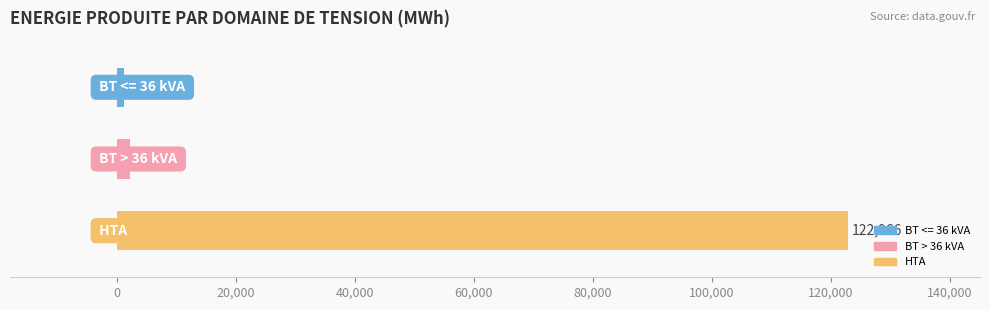

What is the difference between the maximum and minimum values?

121766.0